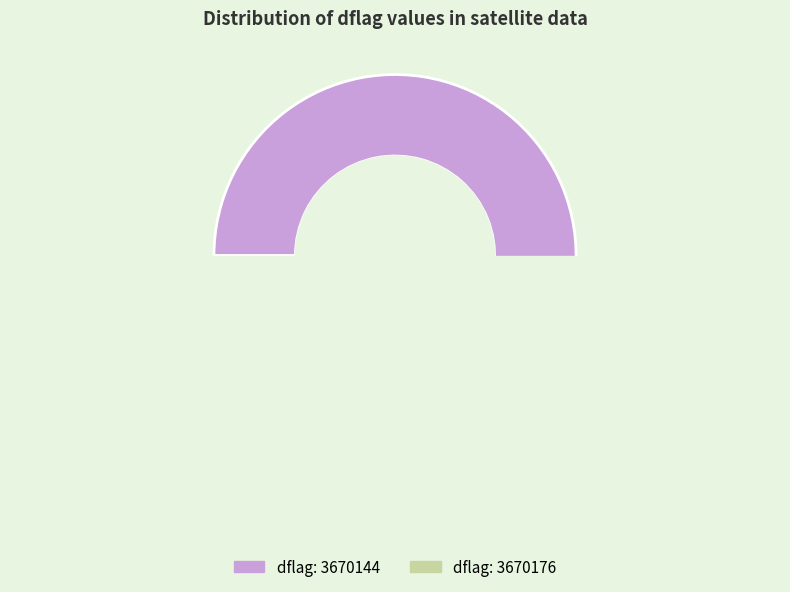

To the nearest percent, what percentage of the pie is 3670176?

50%